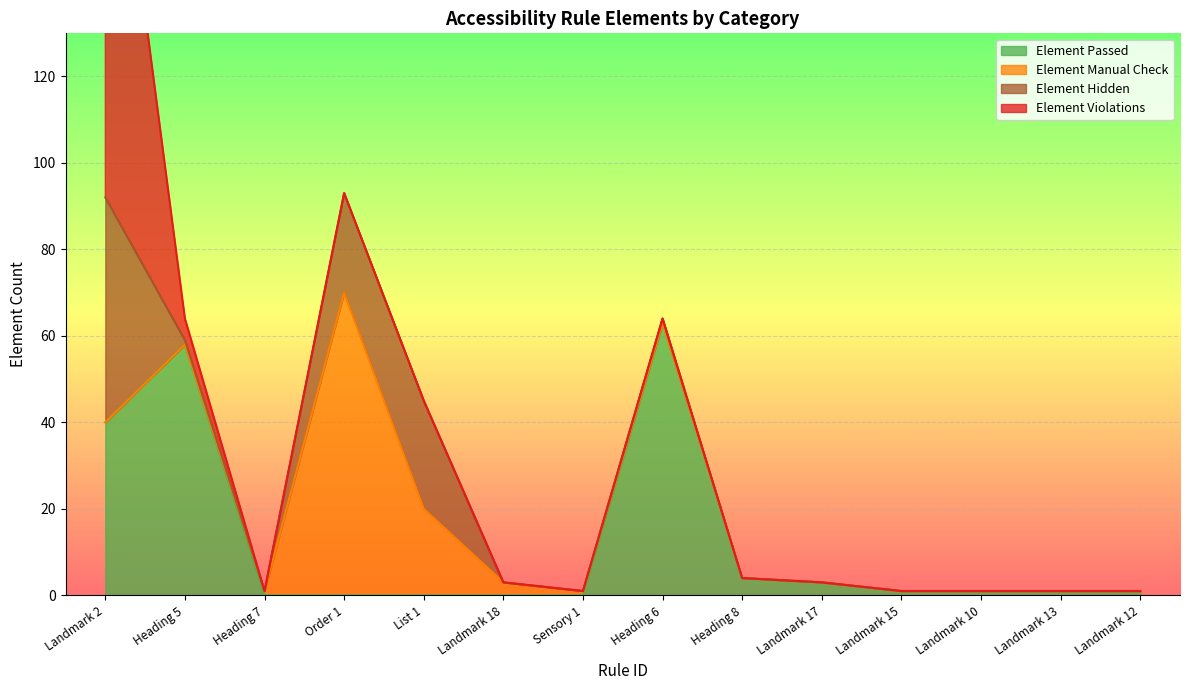

Reading left to right, what are all the values shown in this chart?

Element Passed: 40	58	0	0	0	0	0	63	4	3	1	1	1	1
Element Manual Check: 0	0	1	70	20	3	1	0	0	0	0	0	0	0
Element Hidden: 52	1	0	23	25	0	0	1	0	0	0	0	0	0
Element Violations: 113	5	0	0	0	0	0	0	0	0	0	0	0	0